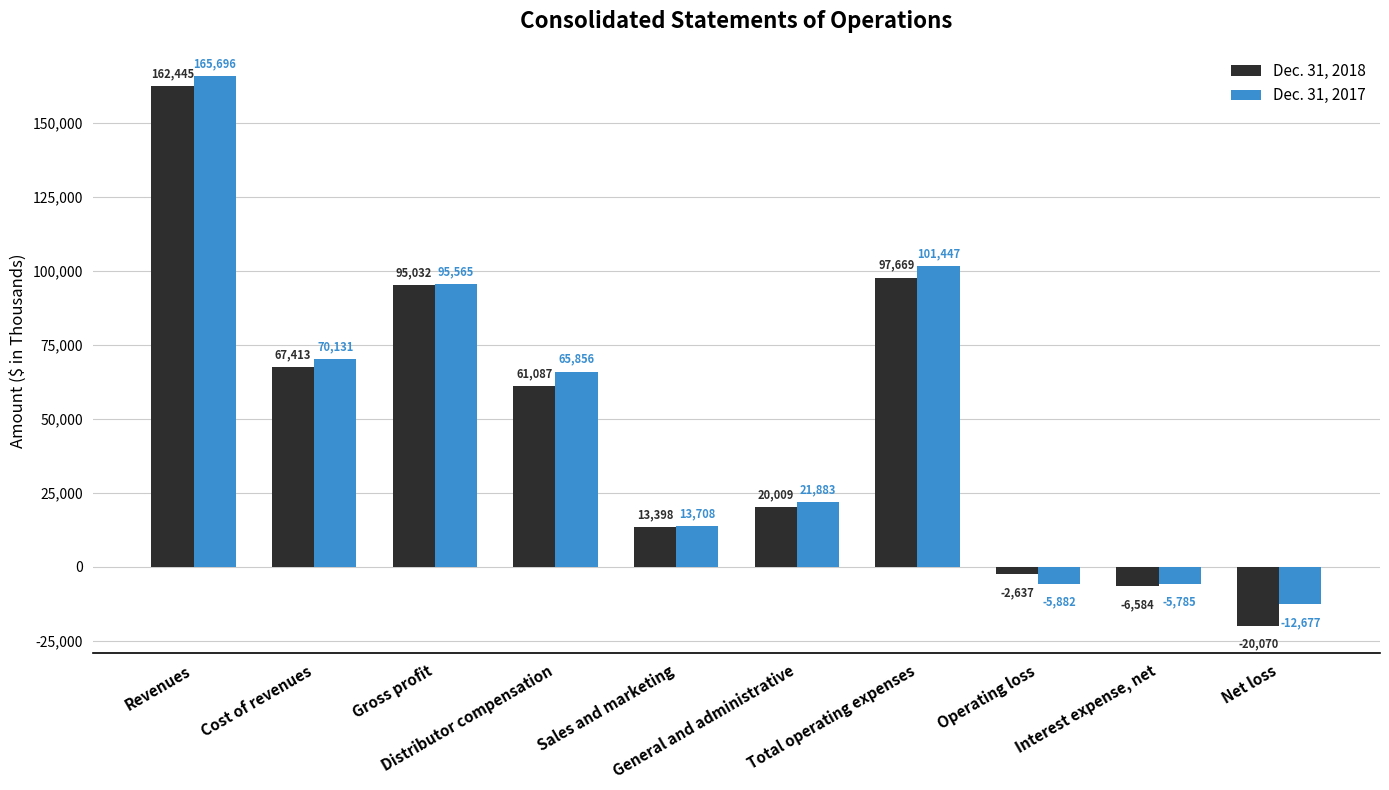

How many positive values does the Dec. 31, 2018 series have?

7